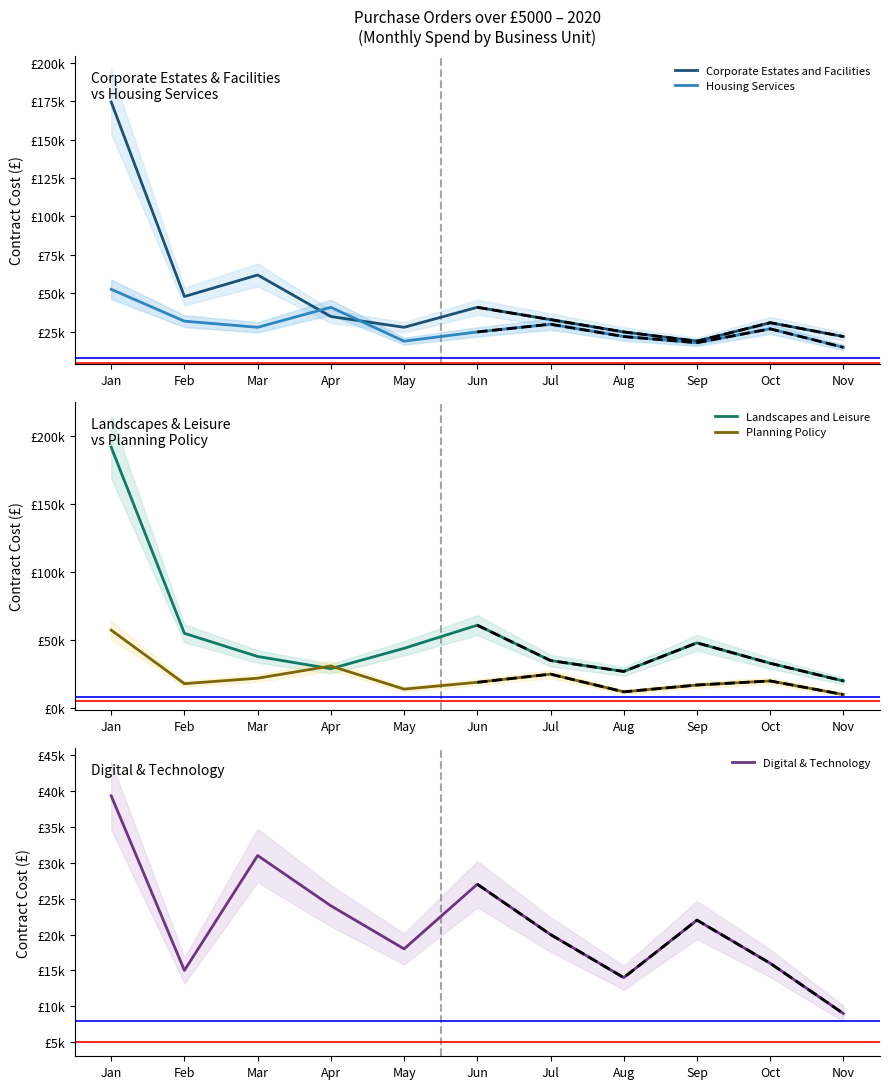

What is the average value of the Planning Policy series?

22305.9